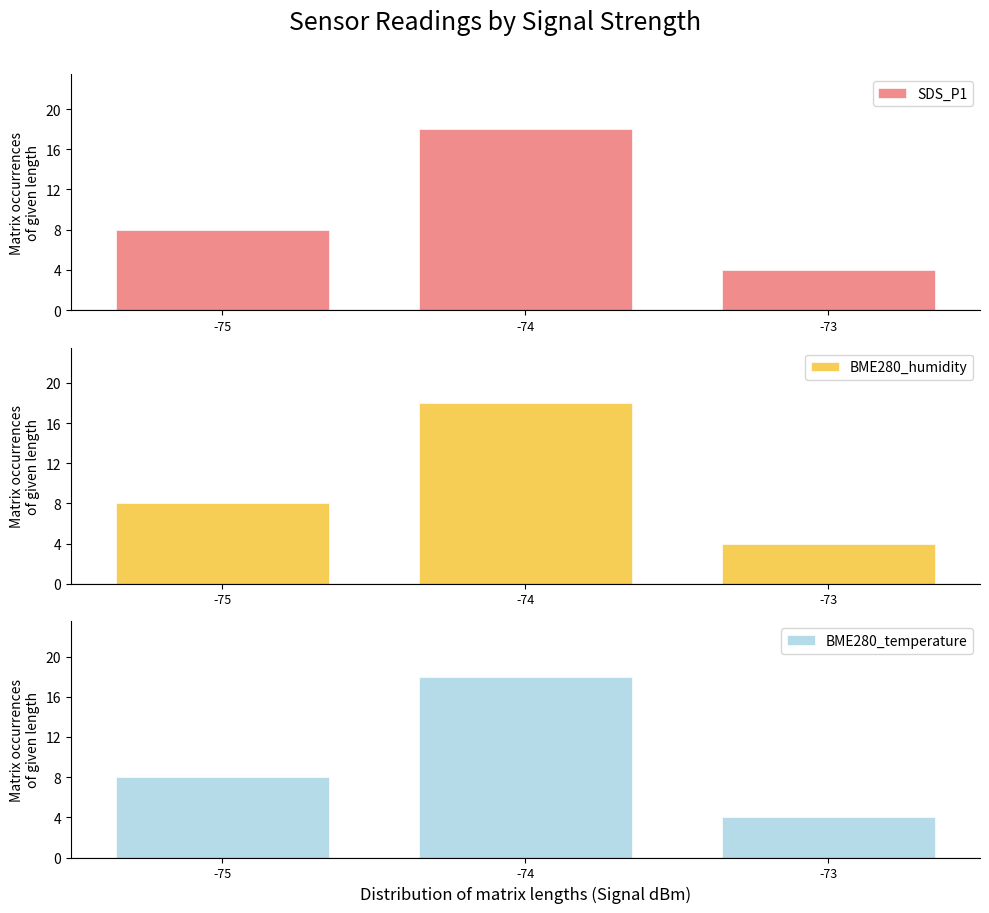

What is the difference between the maximum and second lowest values in the SDS_P1 series?

10